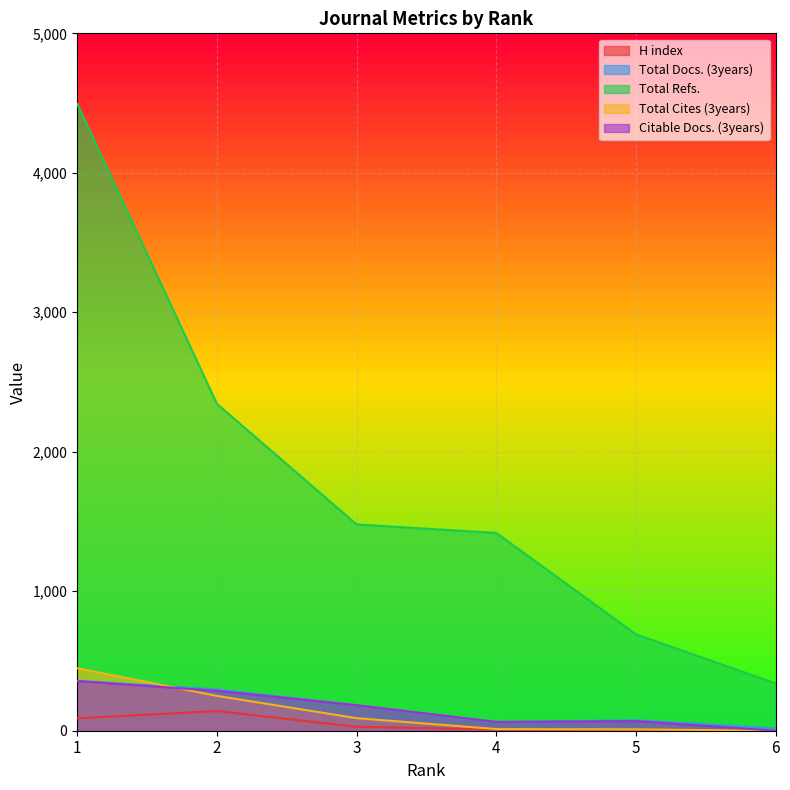

Is it true that Total Docs. (3years) equals 7 at 6?

False